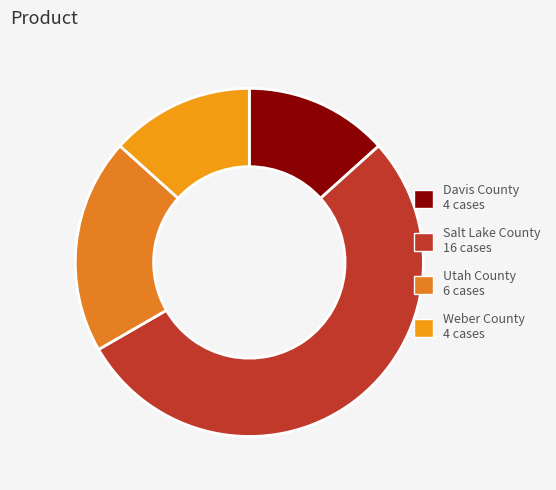

How many slices are in this pie chart?

4